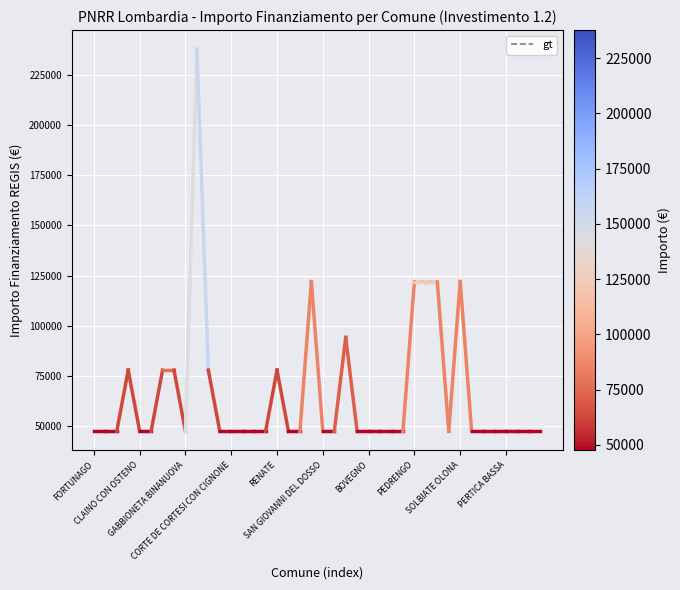

What is the greatest value displayed?

237681